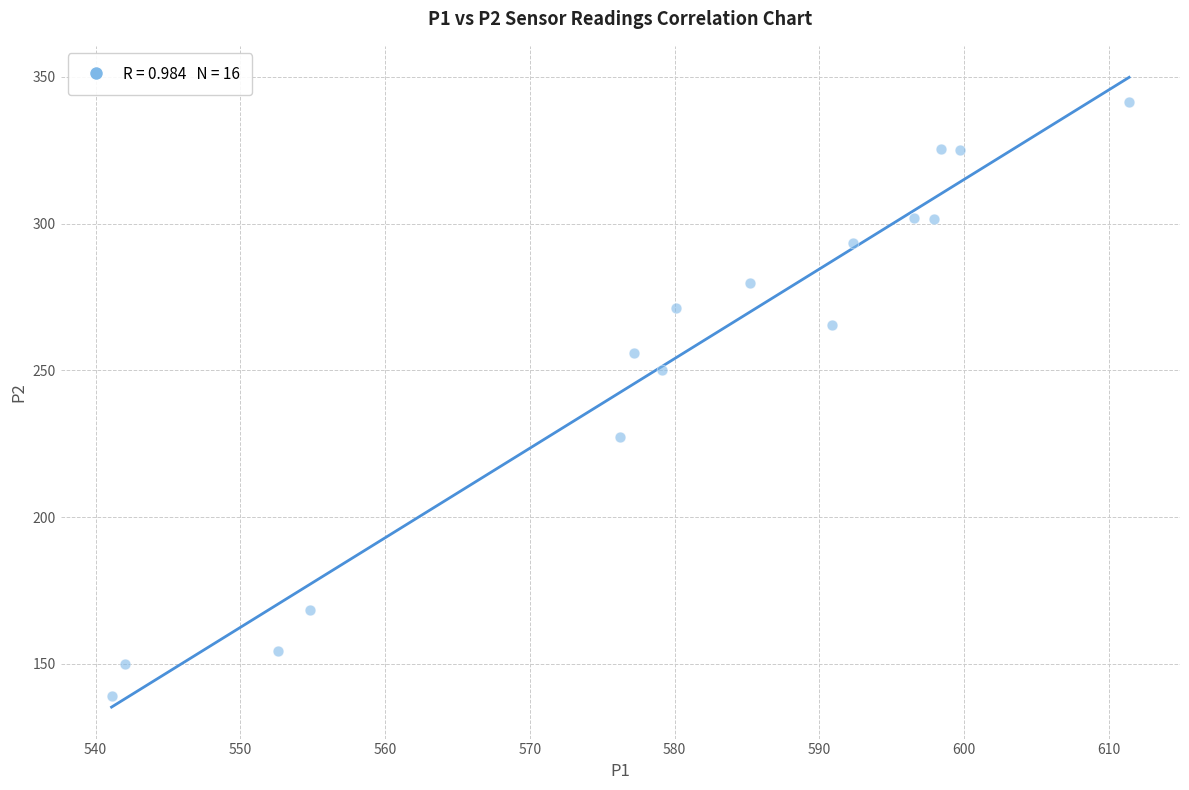

What Y value in the scatter plot is closest to 240?

250.2